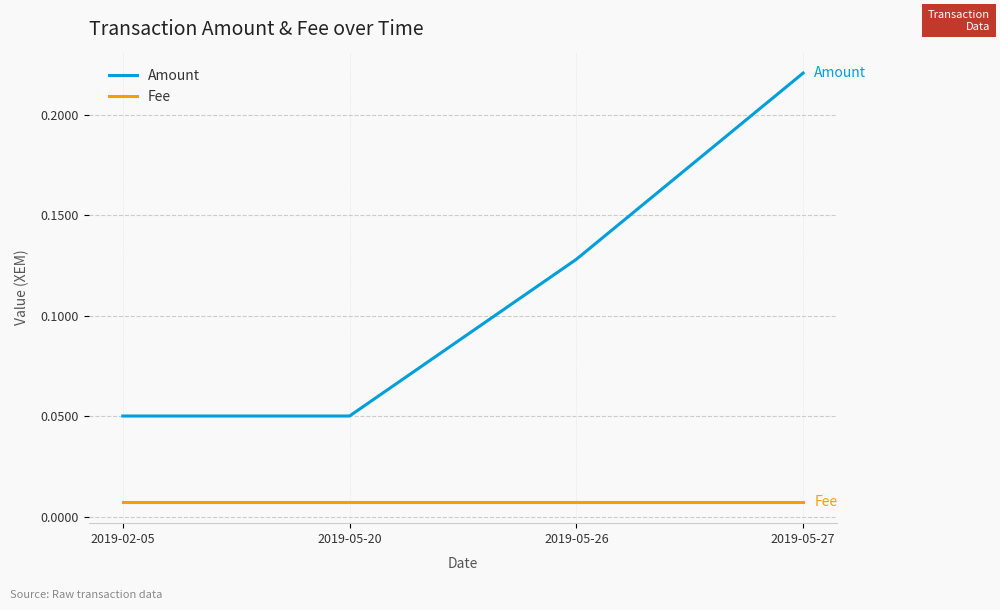

What are all the series names shown in the legend?

Amount, Fee